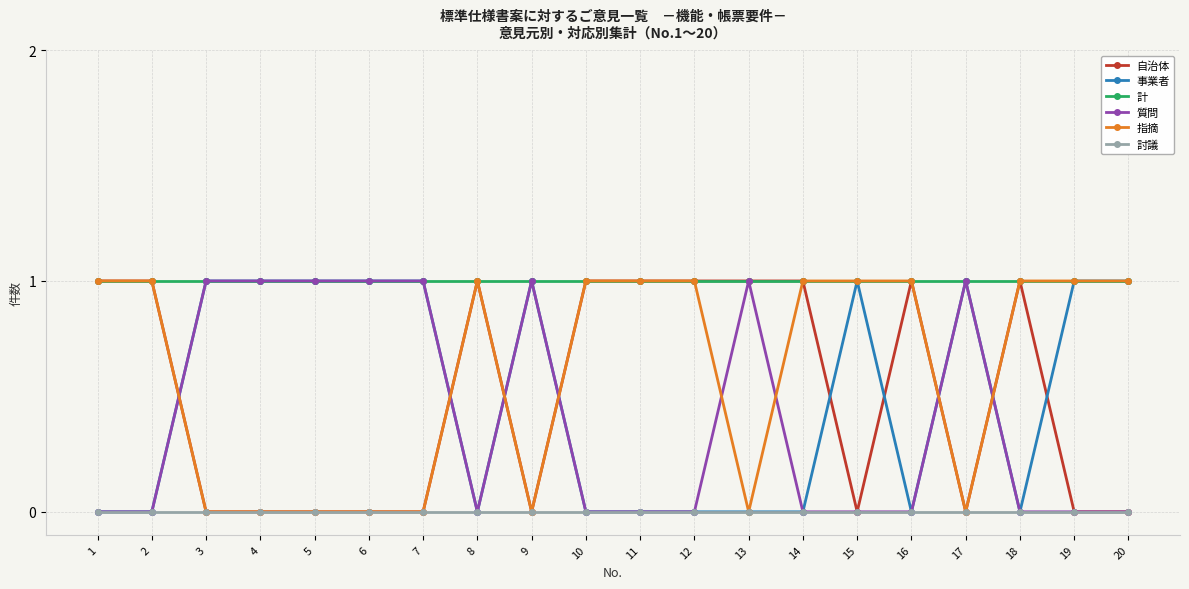

How many intersections are there between 事業者 and 自治体?

9